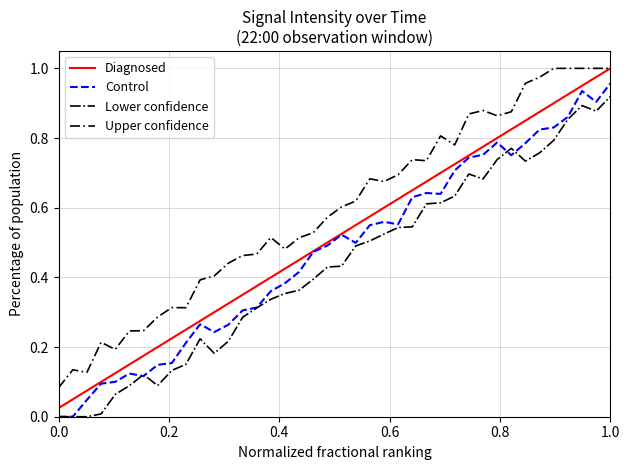

True or false: Lower confidence and Control intersect in this chart.

True